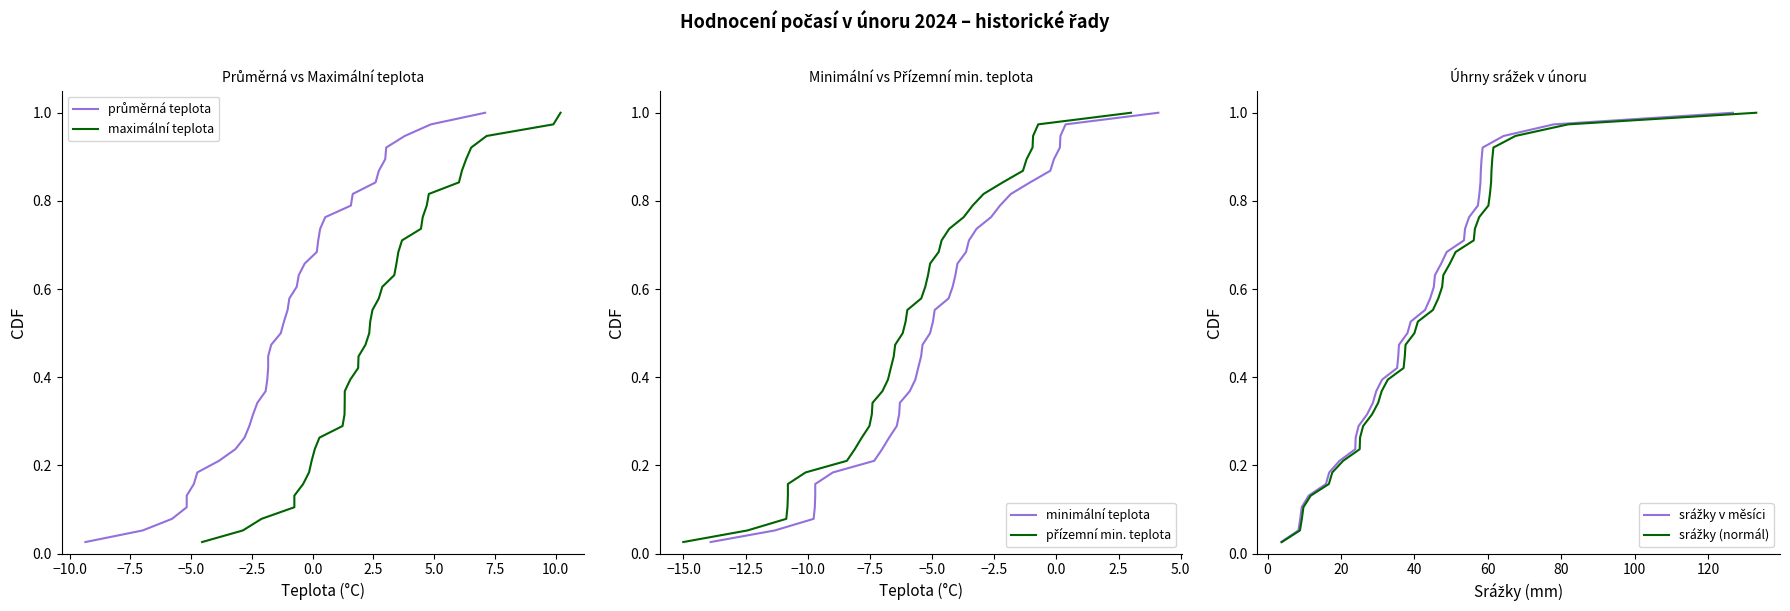

Reading left to right, what are all the values shown in this chart?

průměrná teplota: 0.0	0.1	0.1	0.1	0.1	0.2	0.2	0.2	0.2	0.3	0.3	0.3	0.3	0.4	0.4	0.4	0.4	0.5	0.5	0.5	0.6	0.6	0.6	0.6	0.7	0.7	0.7	0.7	0.8	0.8	0.8	0.8	0.9	0.9	0.9	0.9	1.0	1.0
maximální teplota: 0.0	0.1	0.1	0.1	0.1	0.2	0.2	0.2	0.2	0.3	0.3	0.3	0.3	0.4	0.4	0.4	0.4	0.5	0.5	0.5	0.6	0.6	0.6	0.6	0.7	0.7	0.7	0.7	0.8	0.8	0.8	0.8	0.9	0.9	0.9	0.9	1.0	1.0
minimální teplota: 0.0	0.1	0.1	0.1	0.1	0.2	0.2	0.2	0.2	0.3	0.3	0.3	0.3	0.4	0.4	0.4	0.4	0.5	0.5	0.5	0.6	0.6	0.6	0.6	0.7	0.7	0.7	0.7	0.8	0.8	0.8	0.8	0.9	0.9	0.9	0.9	1.0	1.0
přízemní min. teplota: 0.0	0.1	0.1	0.1	0.1	0.2	0.2	0.2	0.2	0.3	0.3	0.3	0.3	0.4	0.4	0.4	0.4	0.5	0.5	0.5	0.6	0.6	0.6	0.6	0.7	0.7	0.7	0.7	0.8	0.8	0.8	0.8	0.9	0.9	0.9	0.9	1.0	1.0
srážky v měsíci: 0.0	0.1	0.1	0.1	0.1	0.2	0.2	0.2	0.2	0.3	0.3	0.3	0.3	0.4	0.4	0.4	0.4	0.5	0.5	0.5	0.6	0.6	0.6	0.6	0.7	0.7	0.7	0.7	0.8	0.8	0.8	0.8	0.9	0.9	0.9	0.9	1.0	1.0
srážky (normál): 0.0	0.1	0.1	0.1	0.1	0.2	0.2	0.2	0.2	0.3	0.3	0.3	0.3	0.4	0.4	0.4	0.4	0.5	0.5	0.5	0.6	0.6	0.6	0.6	0.7	0.7	0.7	0.7	0.8	0.8	0.8	0.8	0.9	0.9	0.9	0.9	1.0	1.0